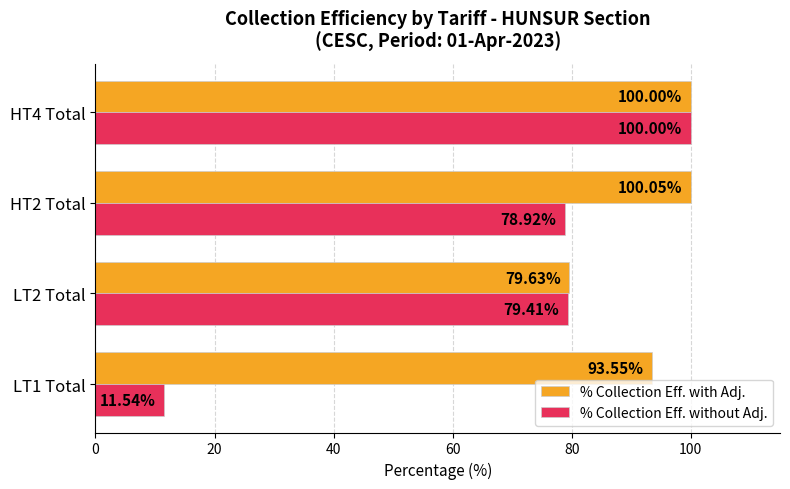

At how many categories does at least one series exceed 53?

4